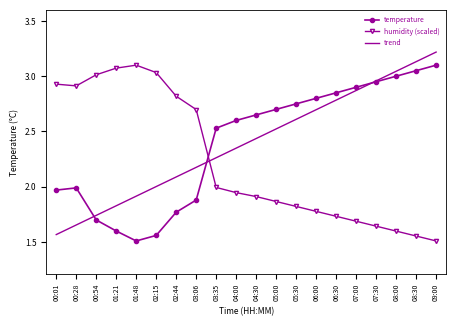

At which label does temperature reach its peak?

09:00